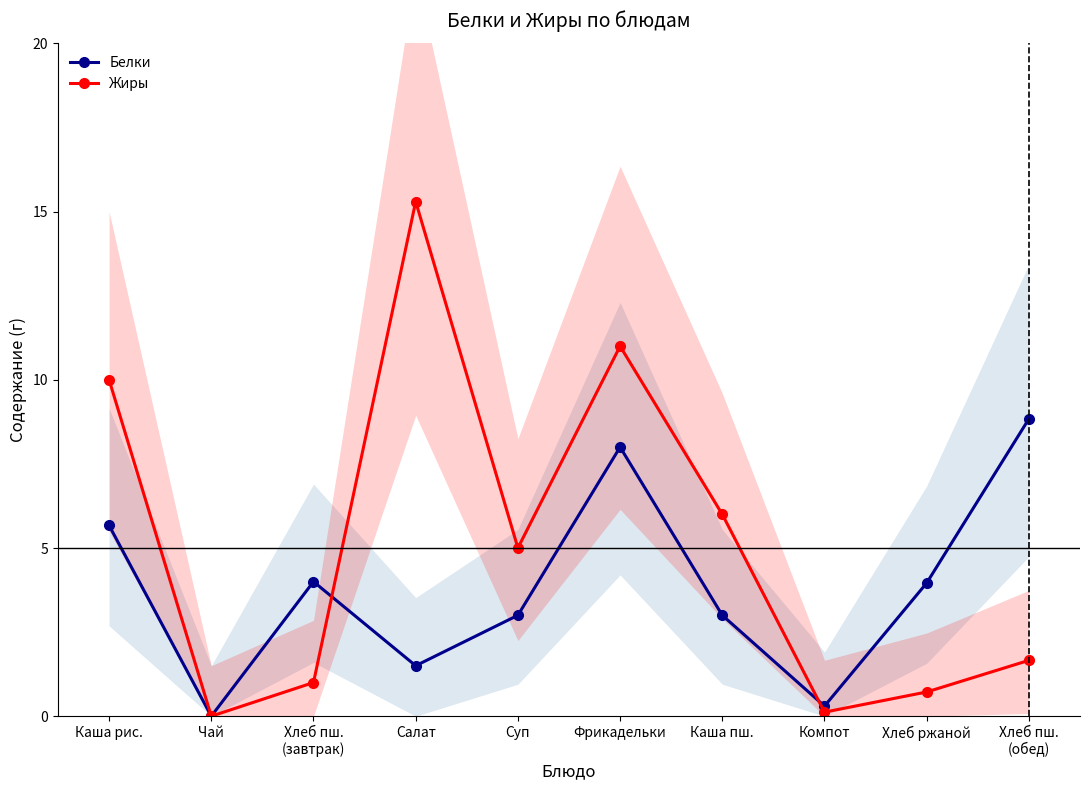

After their last crossing, which series has the higher values: Белки or Жиры?

Белки